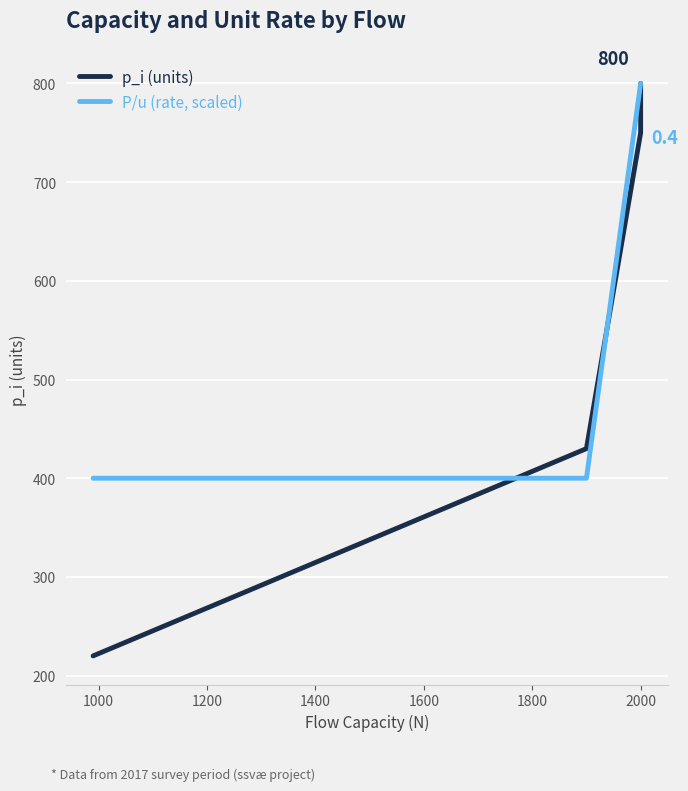

What is the maximum value for P/u (rate, scaled)?

800